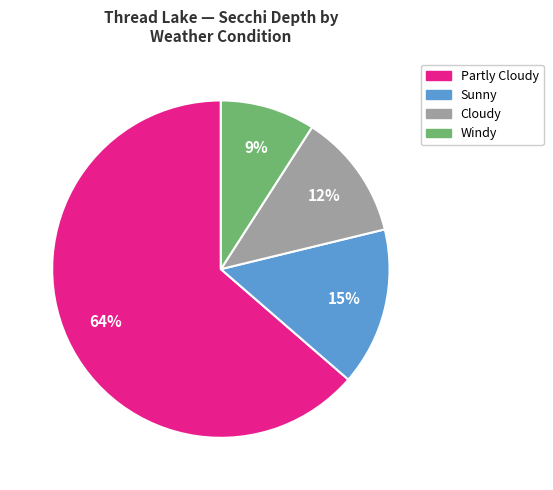

To the nearest percent, what is the difference between the largest and smallest slice percentages?

55%